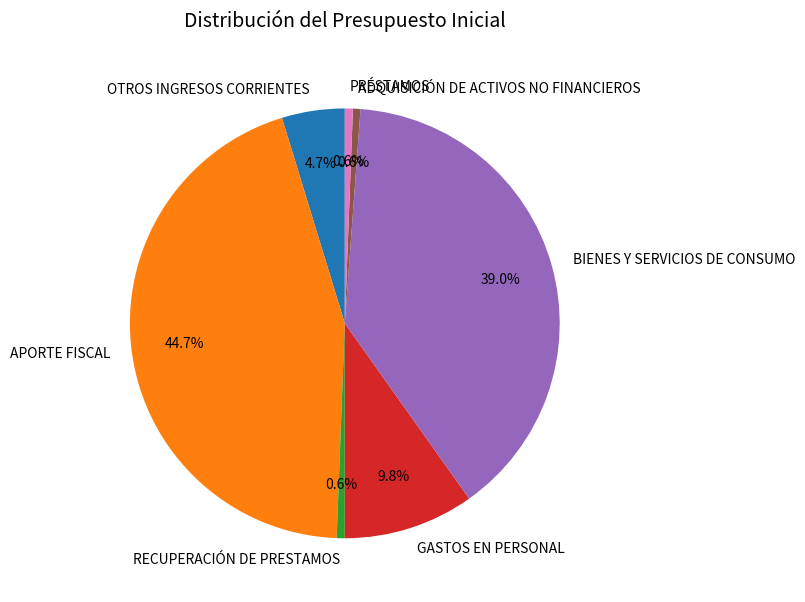

What is the largest slice in the pie chart?

APORTE FISCAL